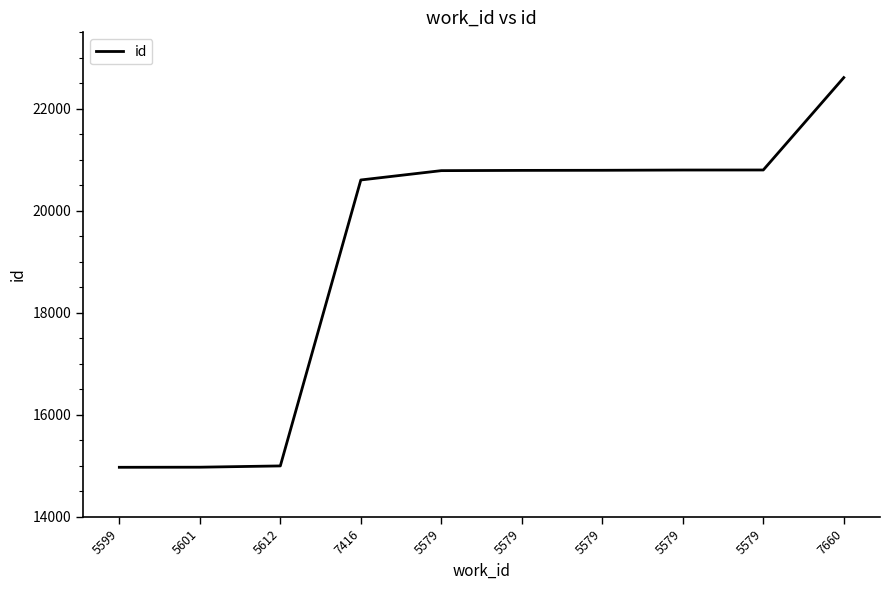

Does the chart have visible grid lines?

No